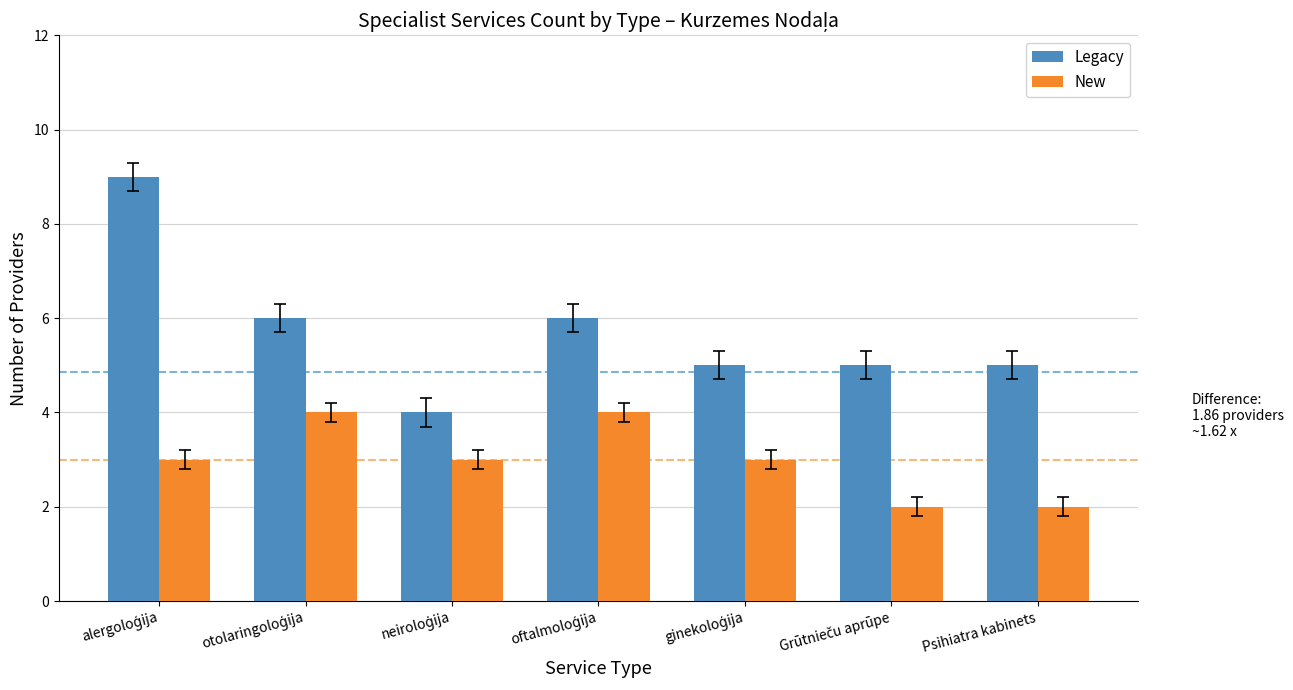

List the series in order of their overall mean, lowest first.

New, Legacy